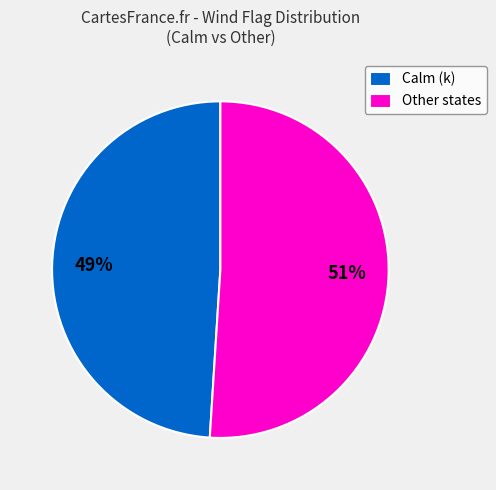

Is it true that Other states is 51% of the pie?

True